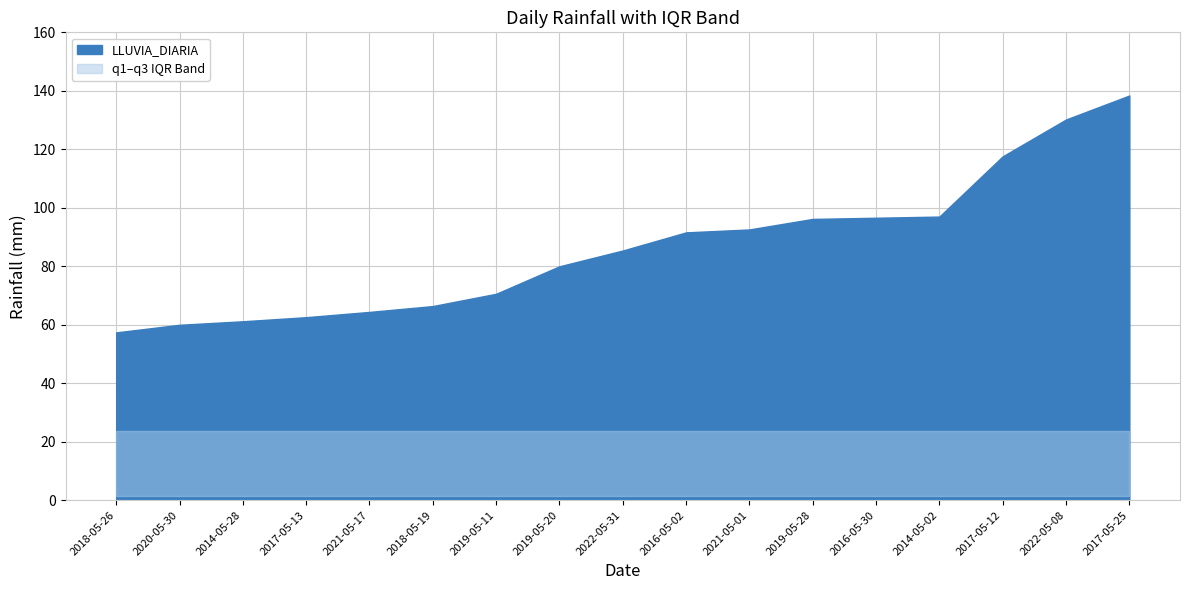

Which series has the widest spread of values?

LLUVIA_DIARIA